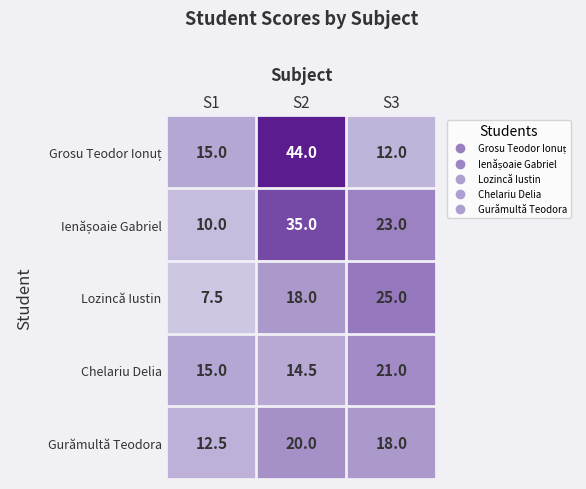

What is the sum of the Gurămultă Teodora values at S3 and S2?

38.0